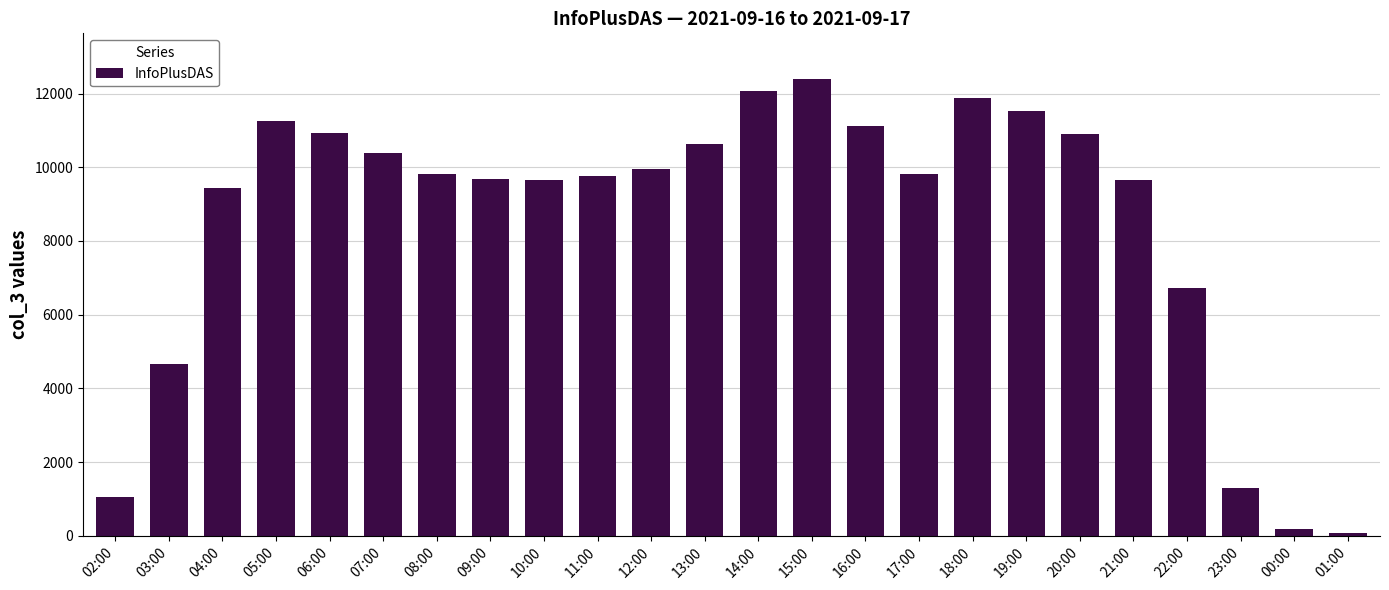

Count the number of categories in the chart.

24